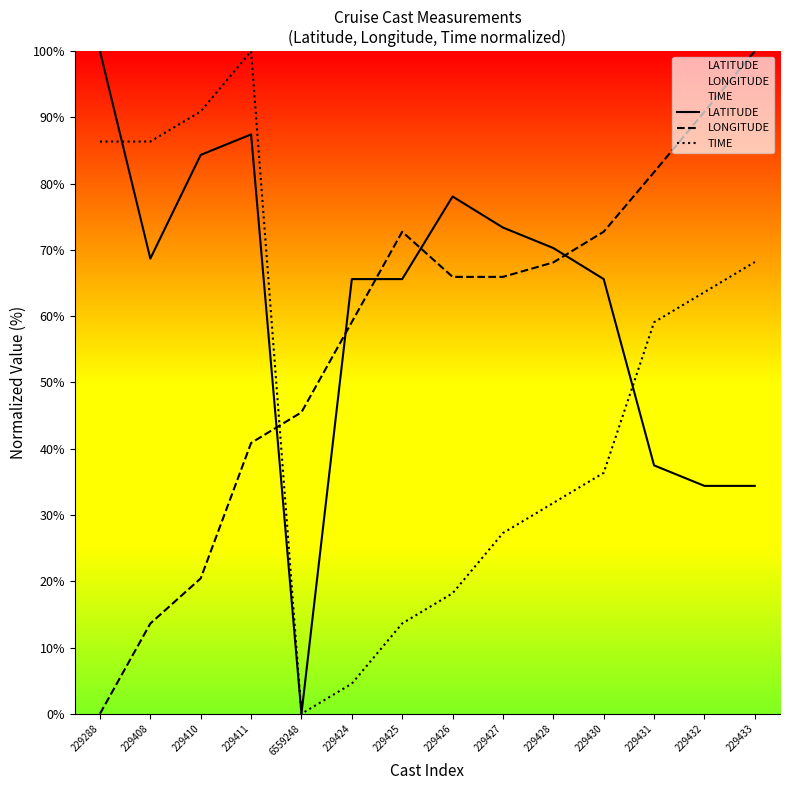

The LATITUDE series shows 132.3 at 229288. True or false?

False